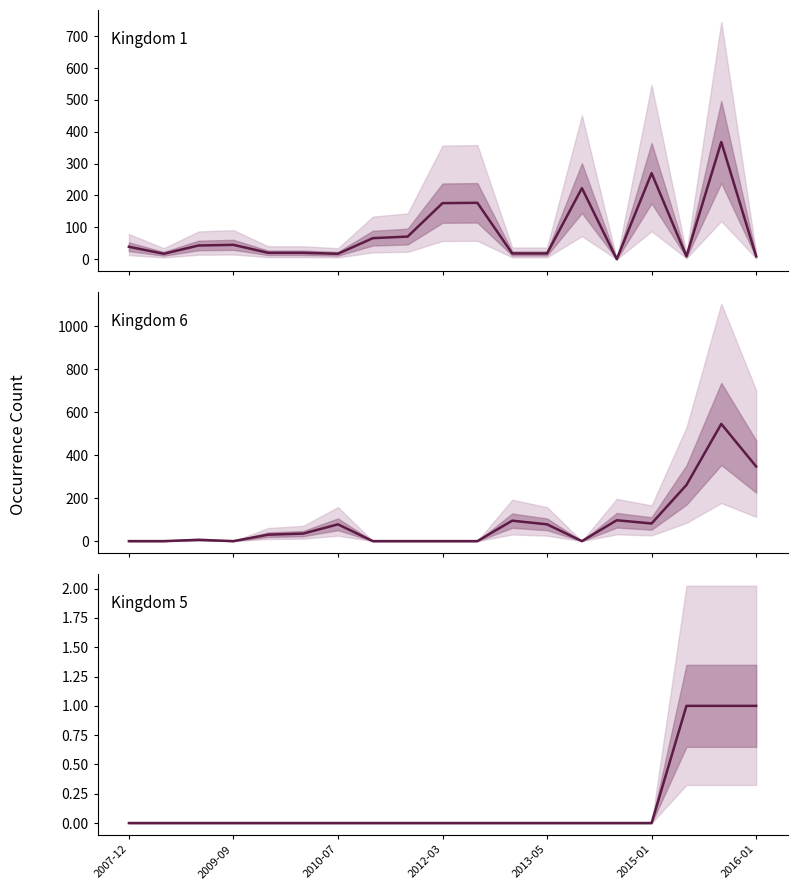

Where is Kingdom 6 nearest to the value 272?

16